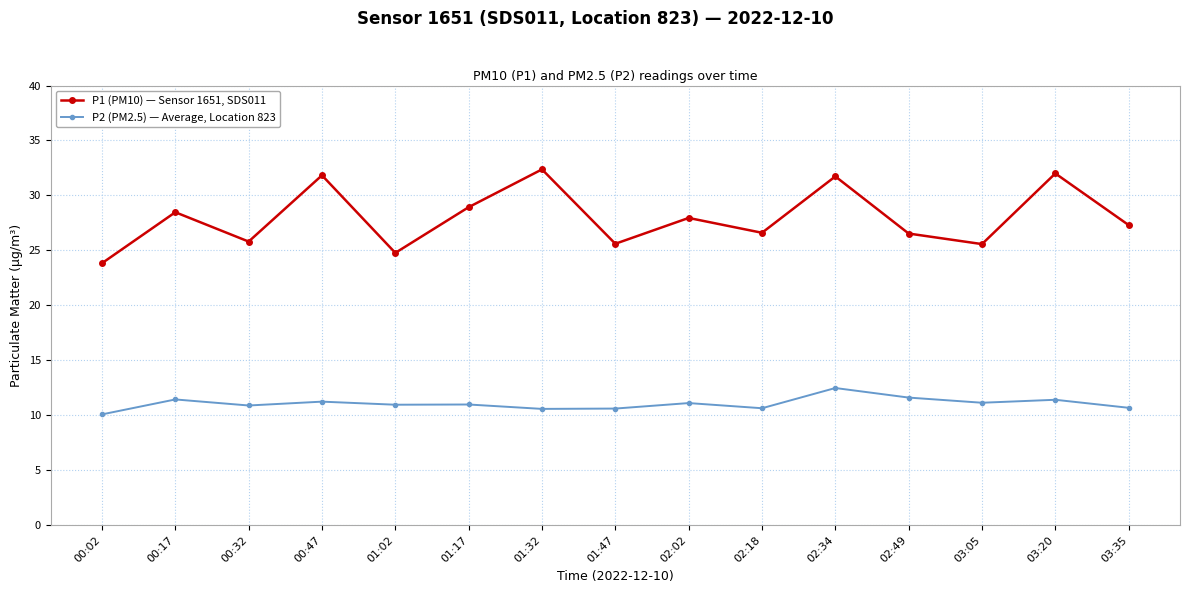

True or false: P1 (PM10) — Sensor 1651, SDS011 and P2 (PM2.5) — Average, Location 823 cross at least once.

False